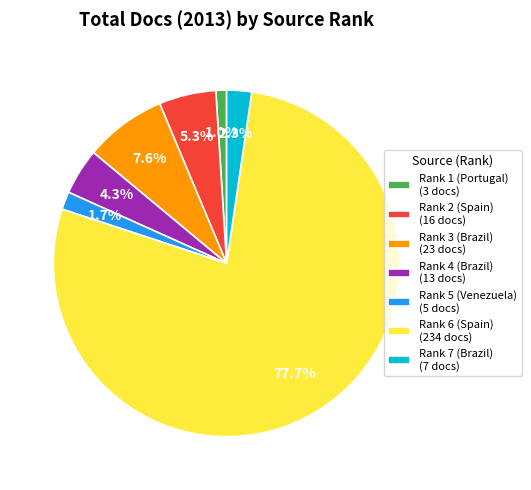

To the nearest percent, what is the difference between the Rank 6 (Spain) and Rank 2 (Spain) slice percentages?

72%